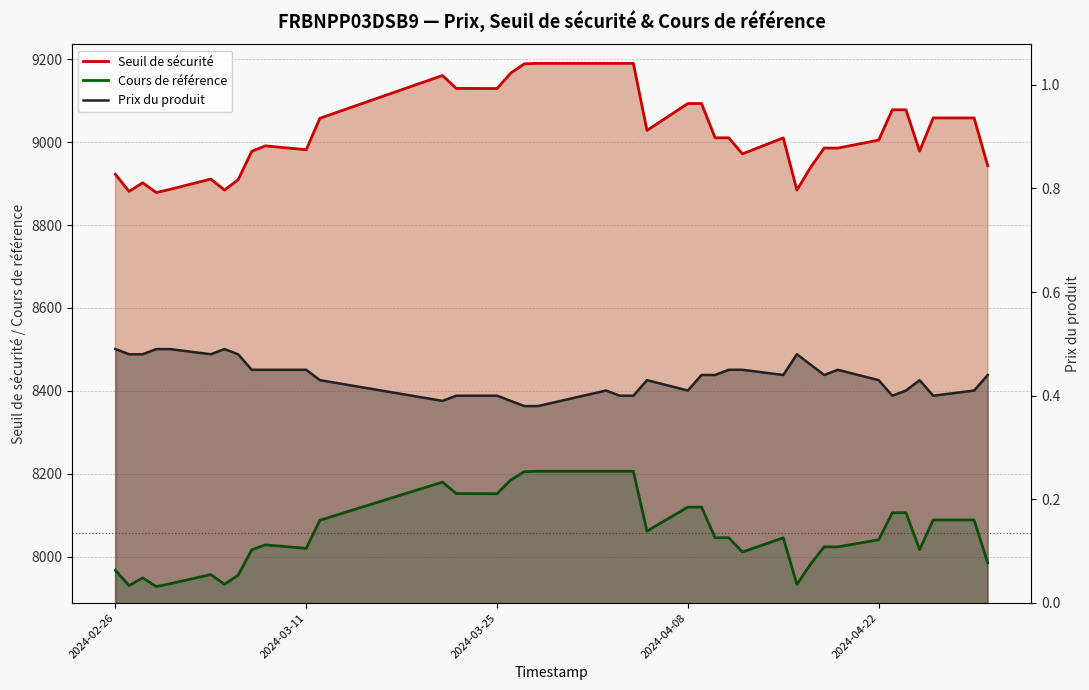

The value of Seuil de sécurité at 31 is 15542.1. True or false?

False